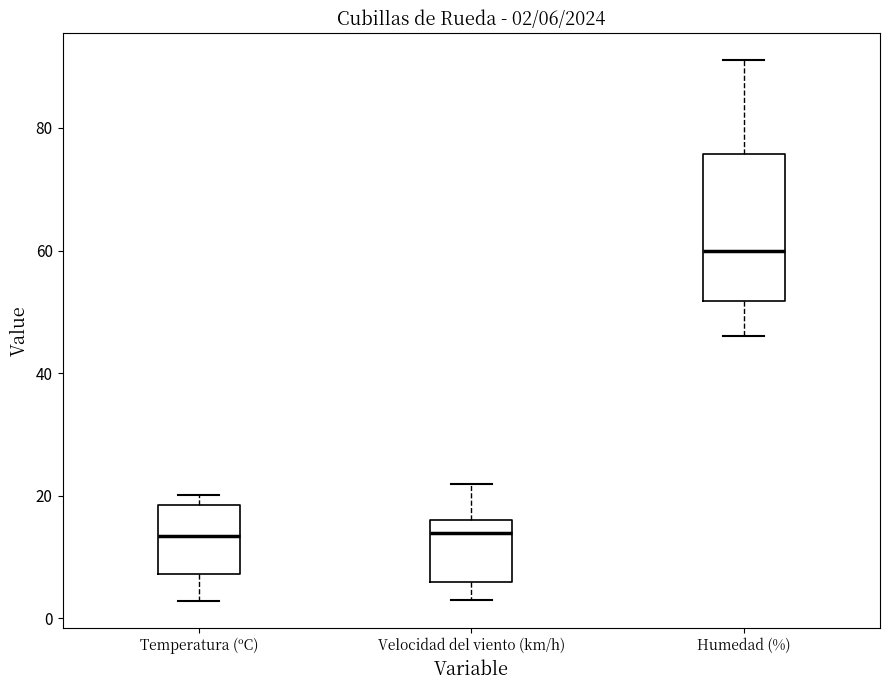

Which box is the tallest, from its lower edge to its upper edge?

Humedad (%)